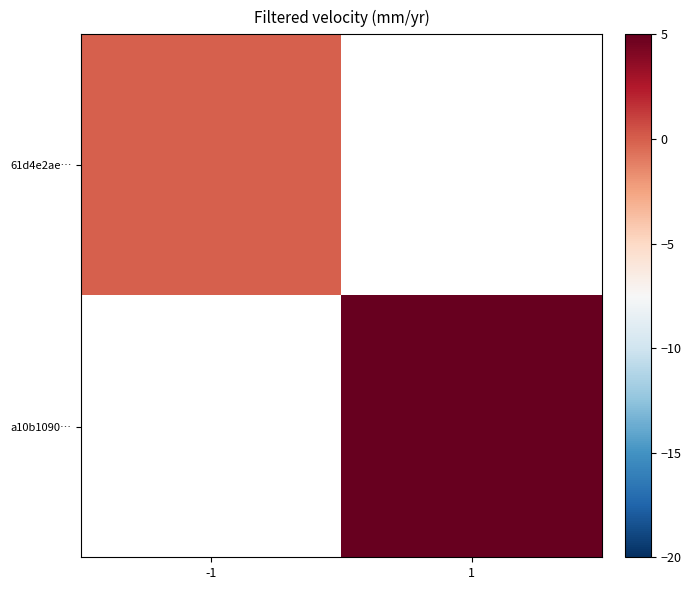

At how many categories does at least one series exceed 8?

1